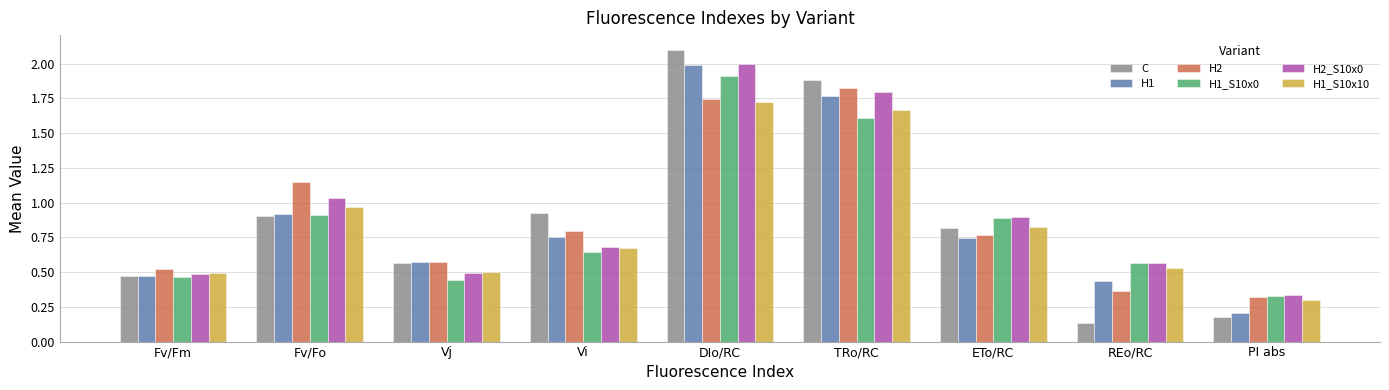

What is the total value across all series at TRo/RC?

10.5